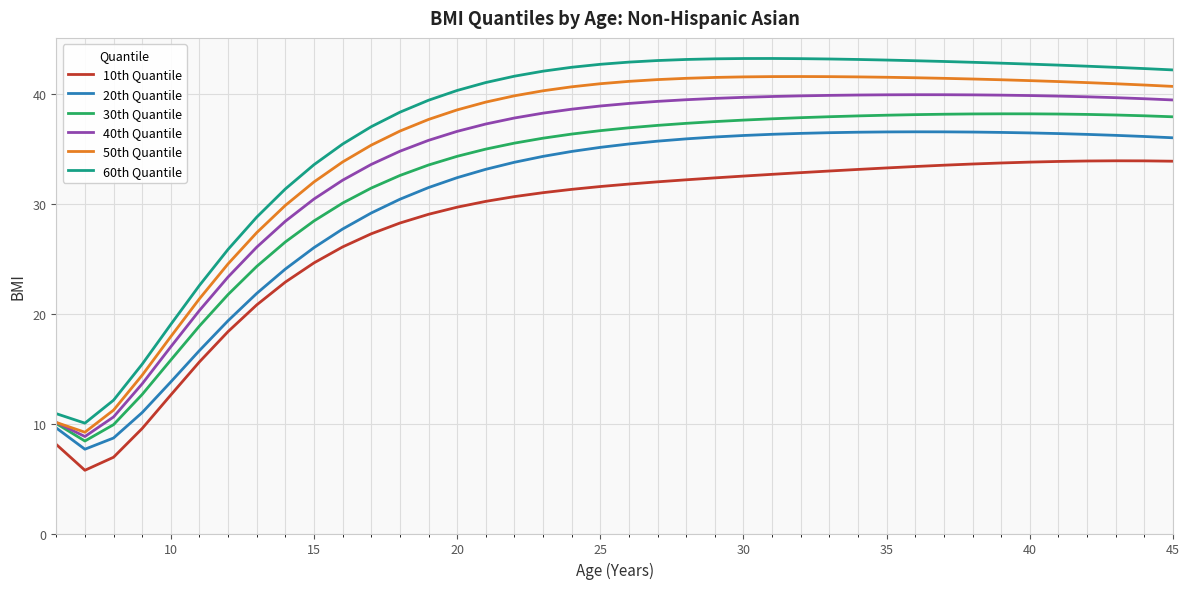

How many lines are shown in the chart?

6